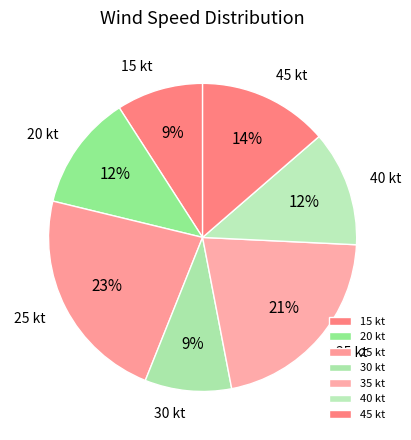

Is it true that 20 kt is 23% of the pie?

False